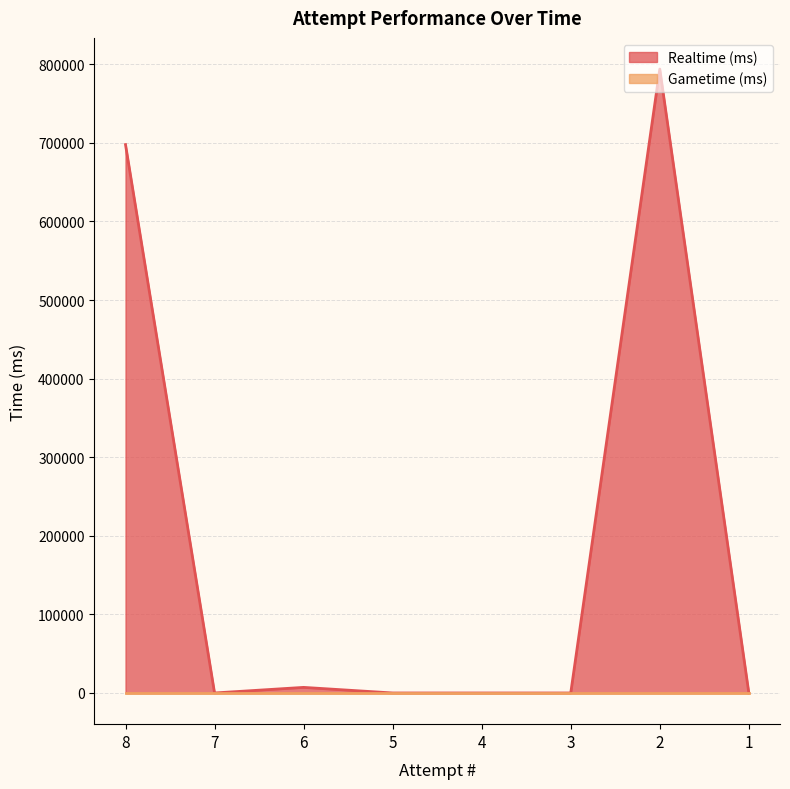

What is the value of the 7th point from the left?

793870